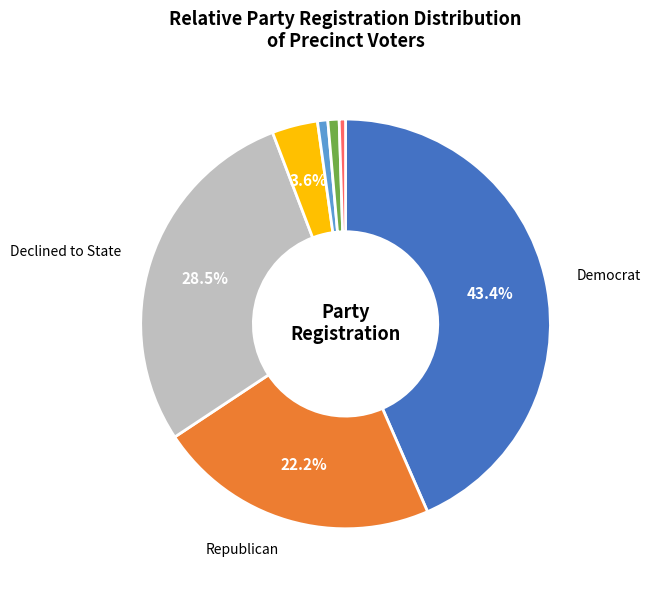

Does any single category account for the majority?

No